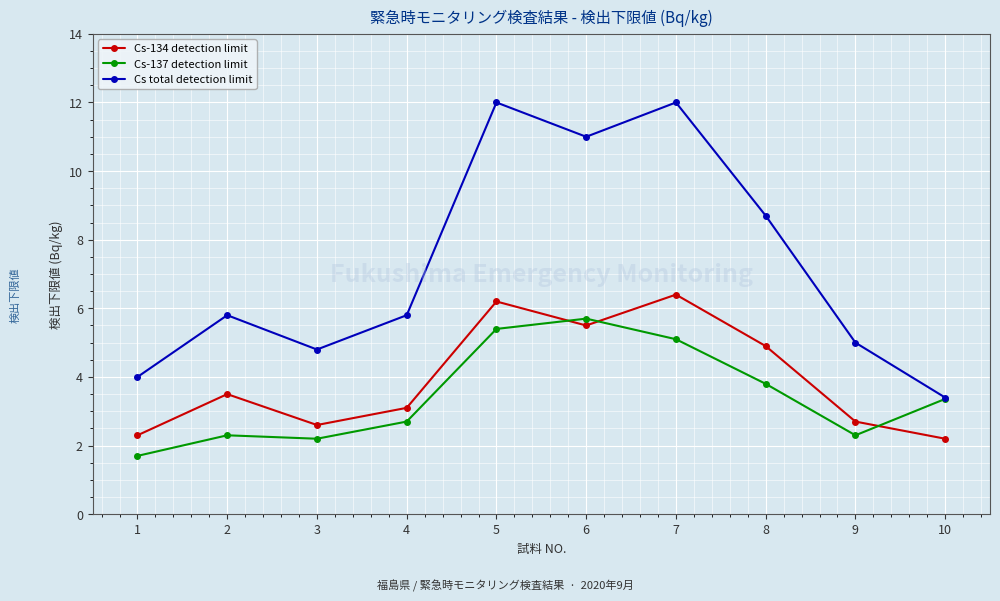

Between which two adjacent categories do Cs-137 detection limit and Cs-134 detection limit first intersect?

5 and 6